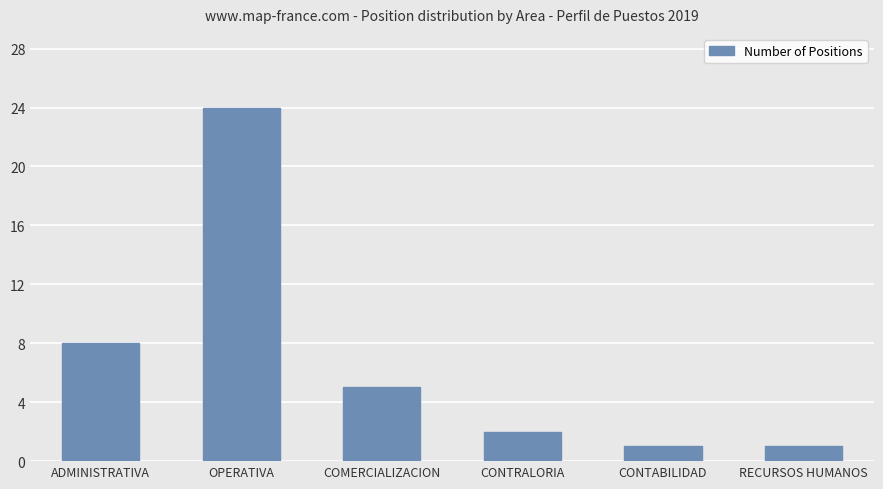

Approximately how many times larger is the value at CONTABILIDAD compared to RECURSOS HUMANOS?

1.0